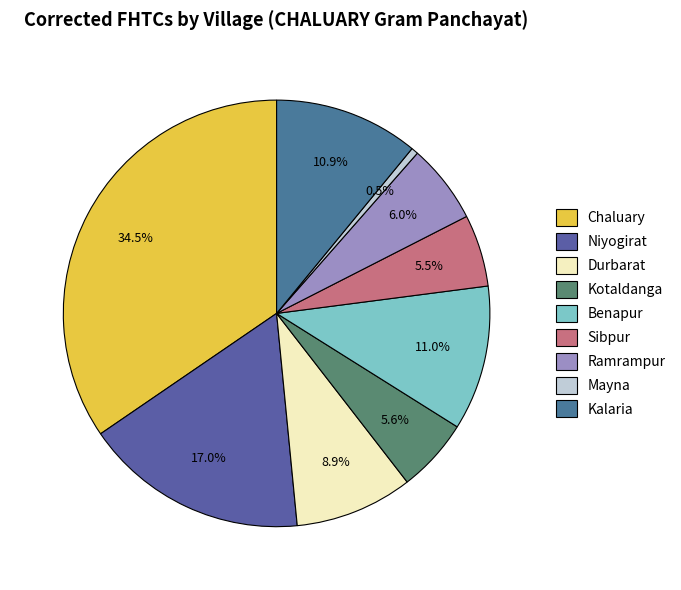

To the nearest percent, what is the difference between the Chaluary and Kalaria slice percentages?

24%